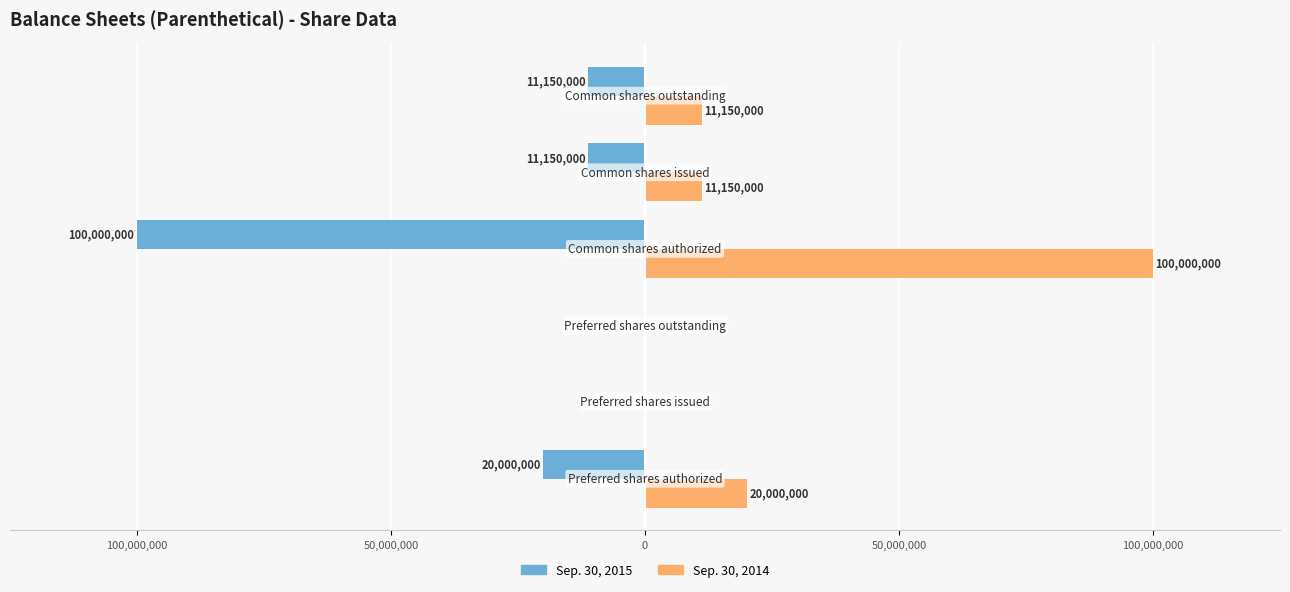

What are all the series names shown in the legend?

Sep. 30, 2015, Sep. 30, 2014